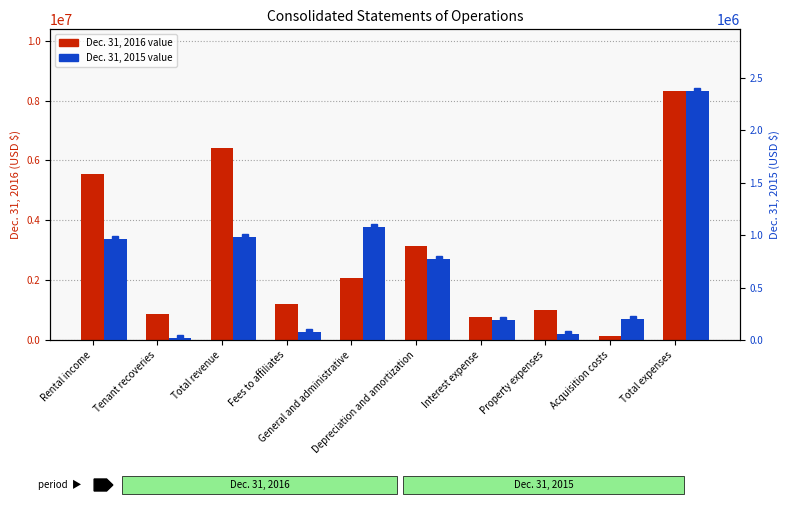

What is the label of the 4th bar from the right?

Interest expense